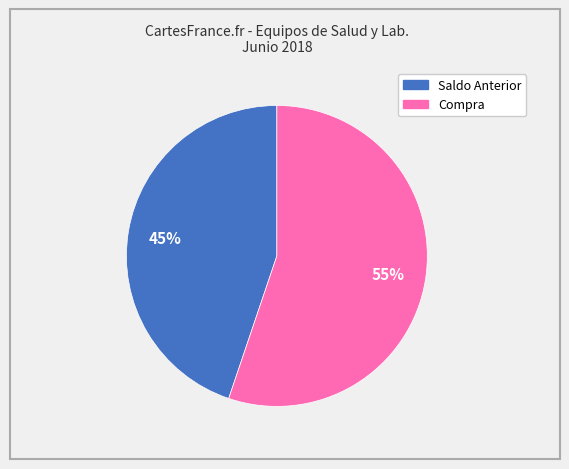

Rank the categories by value from lowest to highest.

Saldo Anterior, Compra